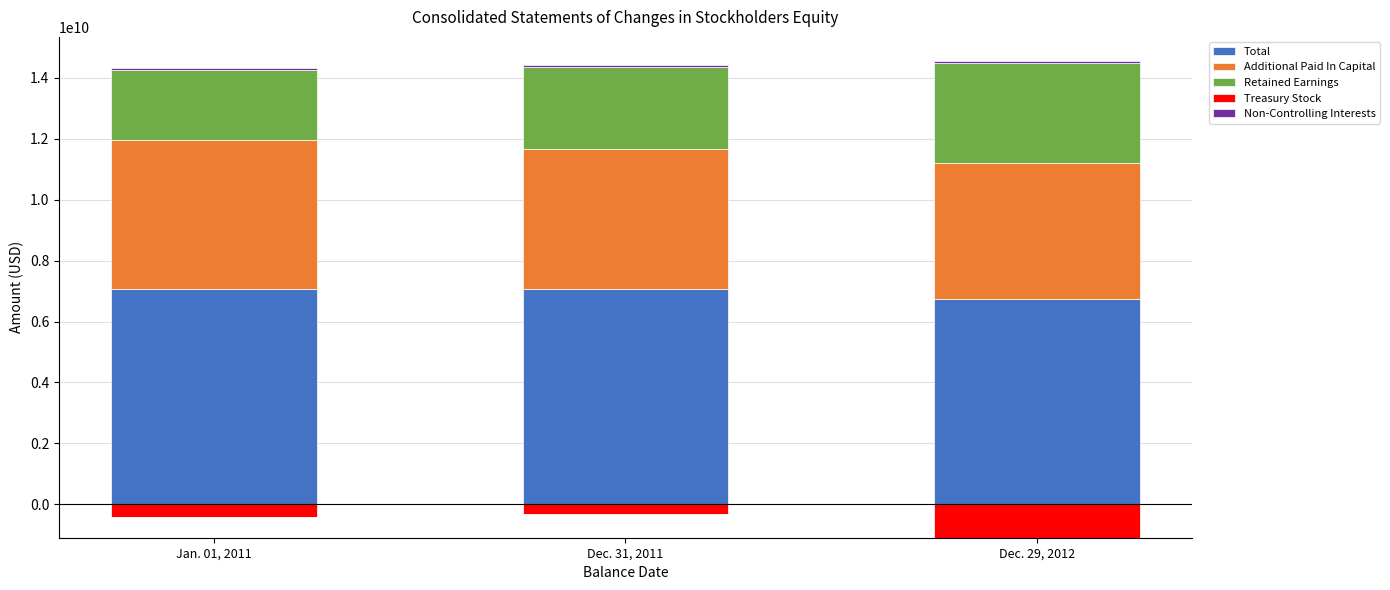

What is the sum of all Total values?

20863600000